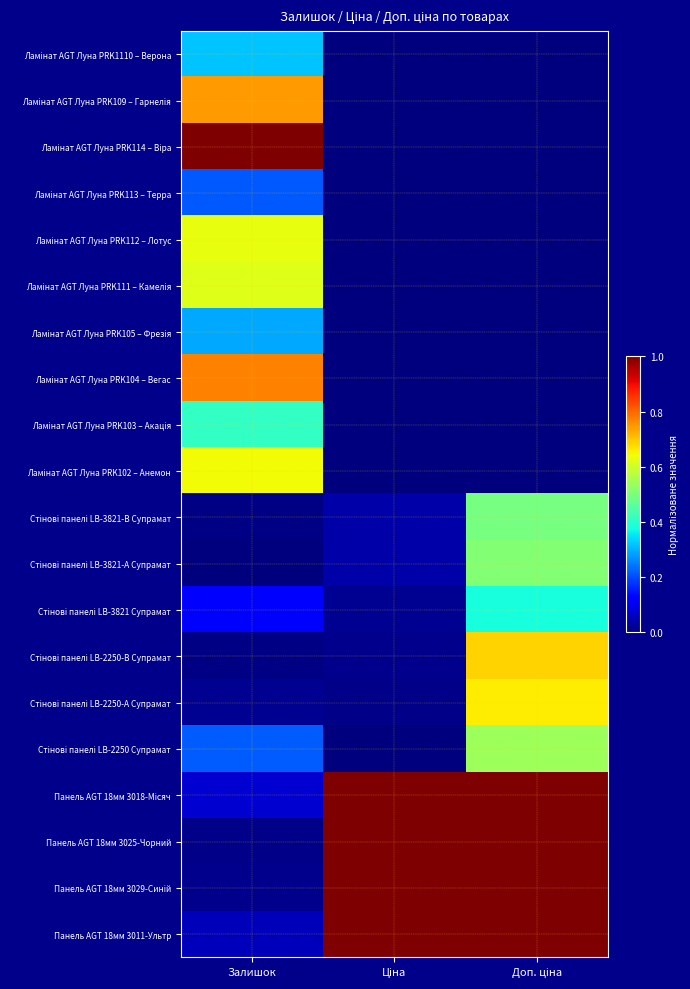

What is the difference between the highest and lowest values at Ціна?

1.0